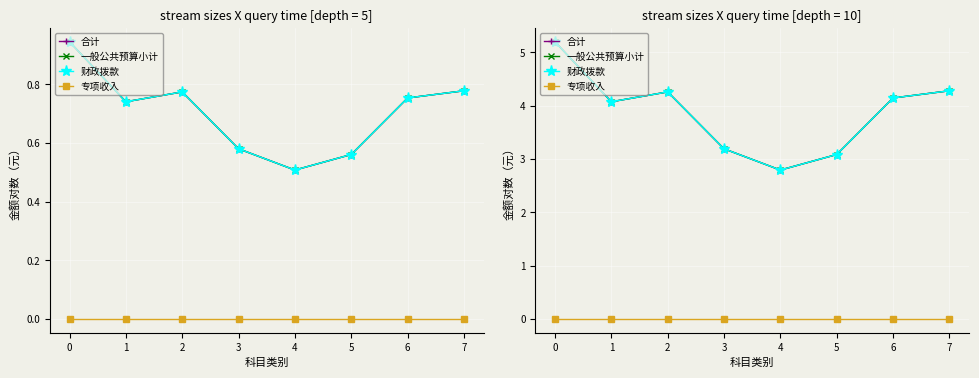

Between 1 and 6, which series saw the biggest shift?

合计